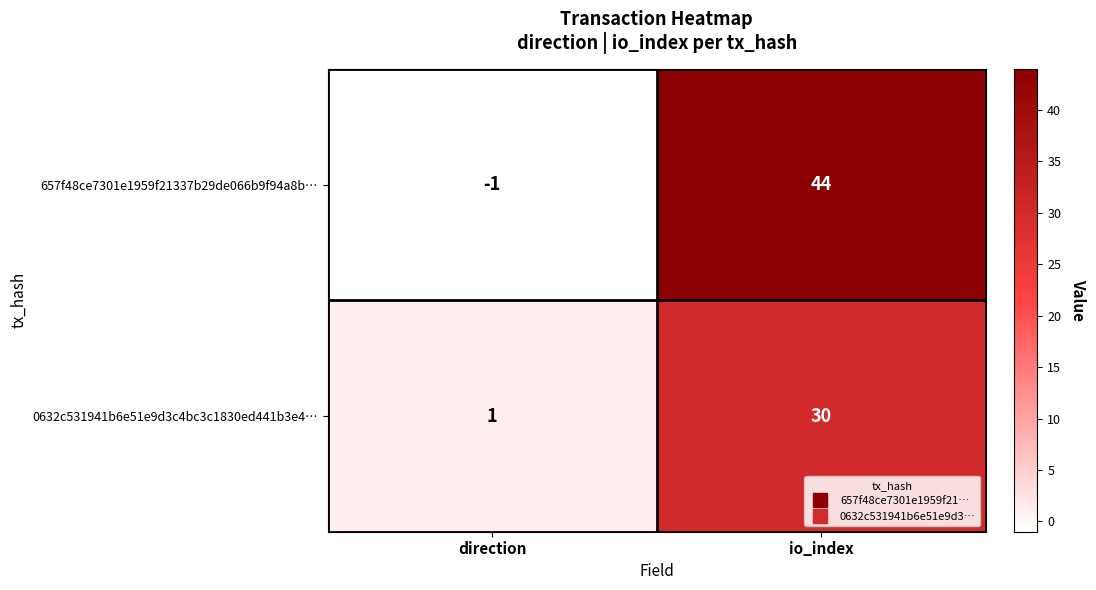

The value of 0632c531941b6e51e9d3c4bc3c1830ed441b3e4… at direction is 0. True or false?

False